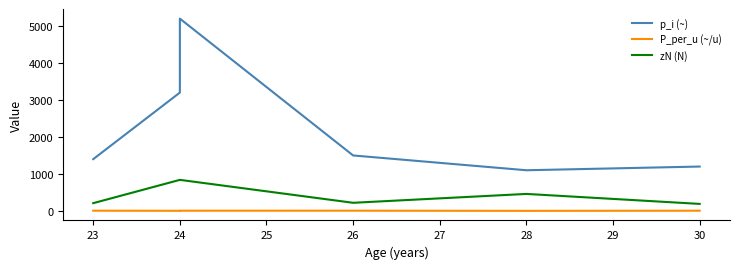

What is the difference between the second highest and second lowest values in the P_per_u (~/u) series?

2.9